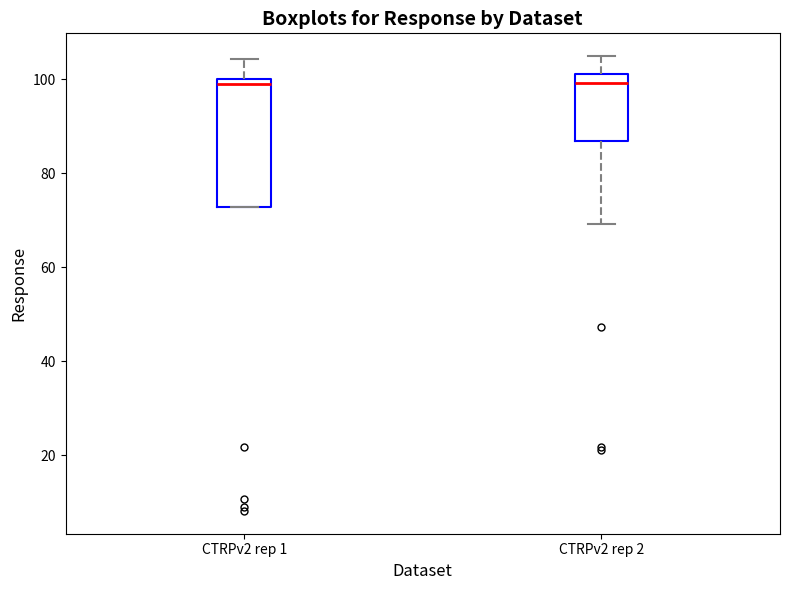

Where does the upper whisker of the box for CTRPv2 rep 2 end on the y-axis? The values are not printed on the chart, so give them approximately, as read against the axis.

104